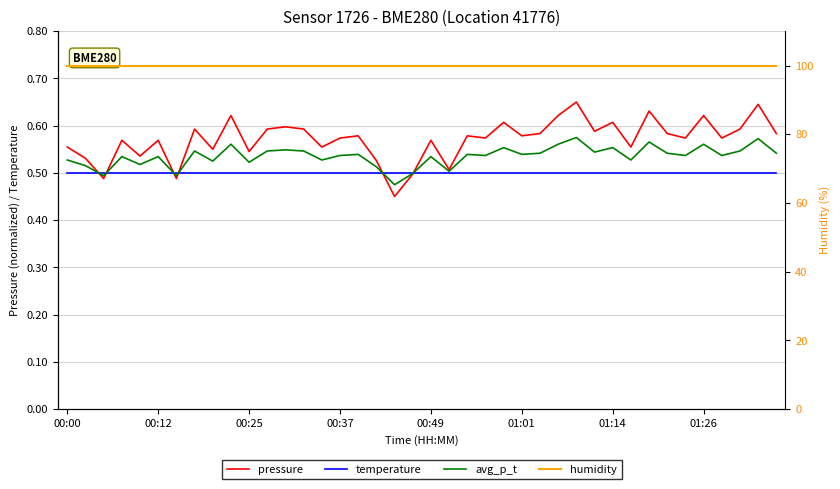

Is it true that pressure equals 0.5 at 18?

True